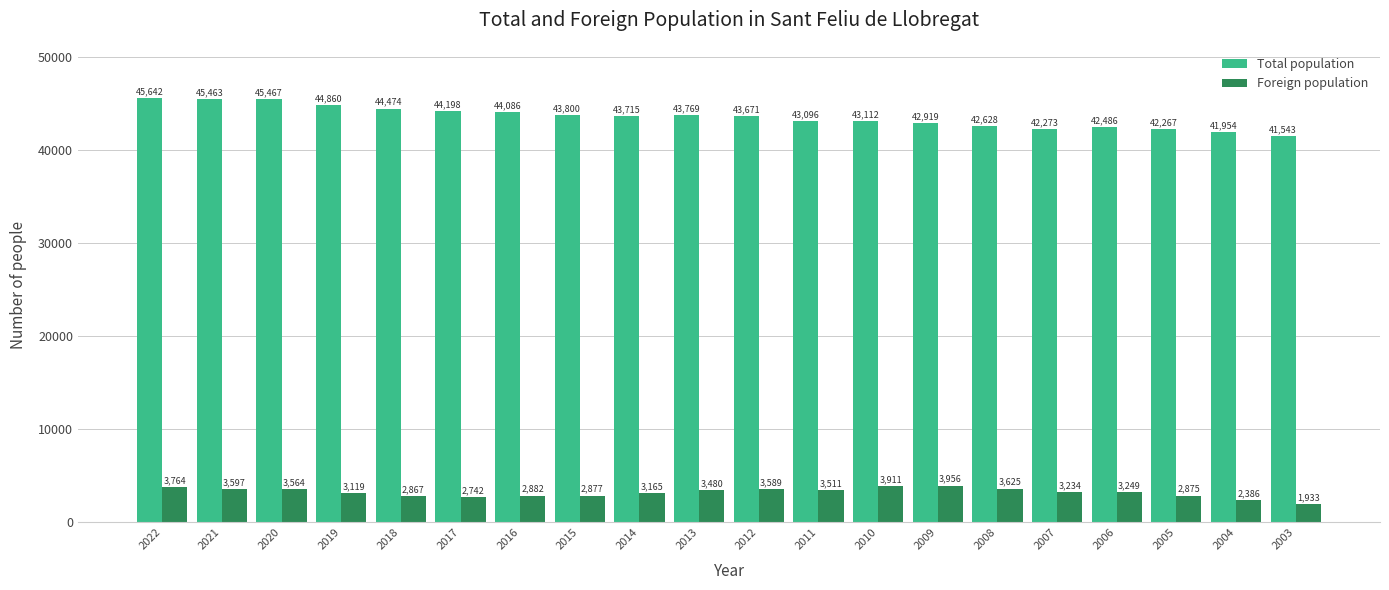

Reading left to right, extract all data points from this chart.

Total population: 2022=45642	2021=45463	2020=45467	2019=44860	2018=44474	2017=44198	2016=44086	2015=43800	2014=43715	2013=43769	2012=43671	2011=43096	2010=43112	2009=42919	2008=42628	2007=42273	2006=42486	2005=42267	2004=41954	2003=41543
Foreign population: 2022=3764	2021=3597	2020=3564	2019=3119	2018=2867	2017=2742	2016=2882	2015=2877	2014=3165	2013=3480	2012=3589	2011=3511	2010=3911	2009=3956	2008=3625	2007=3234	2006=3249	2005=2875	2004=2386	2003=1933